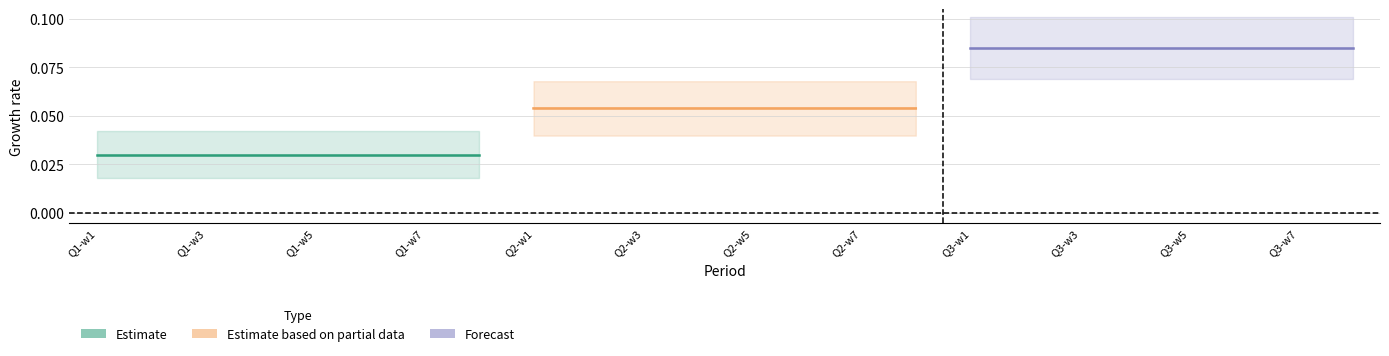

List the series in order of their peak value, lowest first.

Estimate, Estimate based on partial data, Forecast